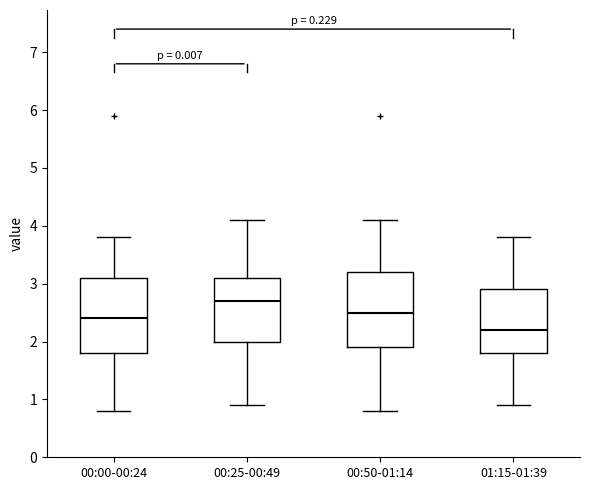

Where does the upper whisker of the box for 00:50-01:14 end on the y-axis? The values are not printed on the chart, so give them approximately, as read against the axis.

4.1